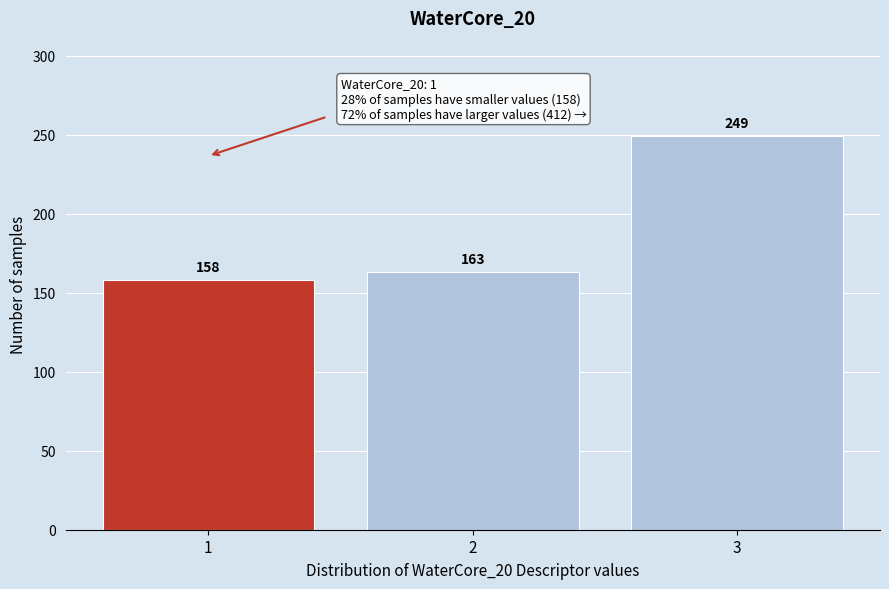

Reading left to right, what are all the values shown in this chart?

1=158	2=163	3=249